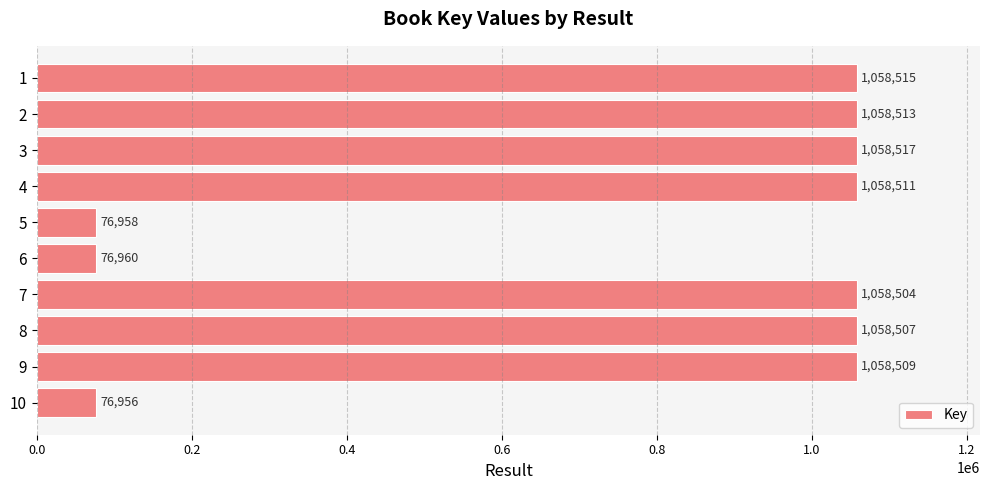

Is it true that the value at 8 is 1058507?

True